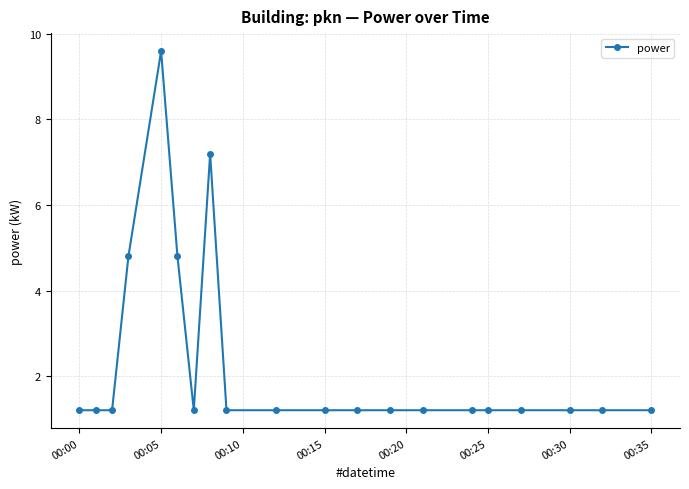

True or false: the data has more than 1 interior local peaks.

True